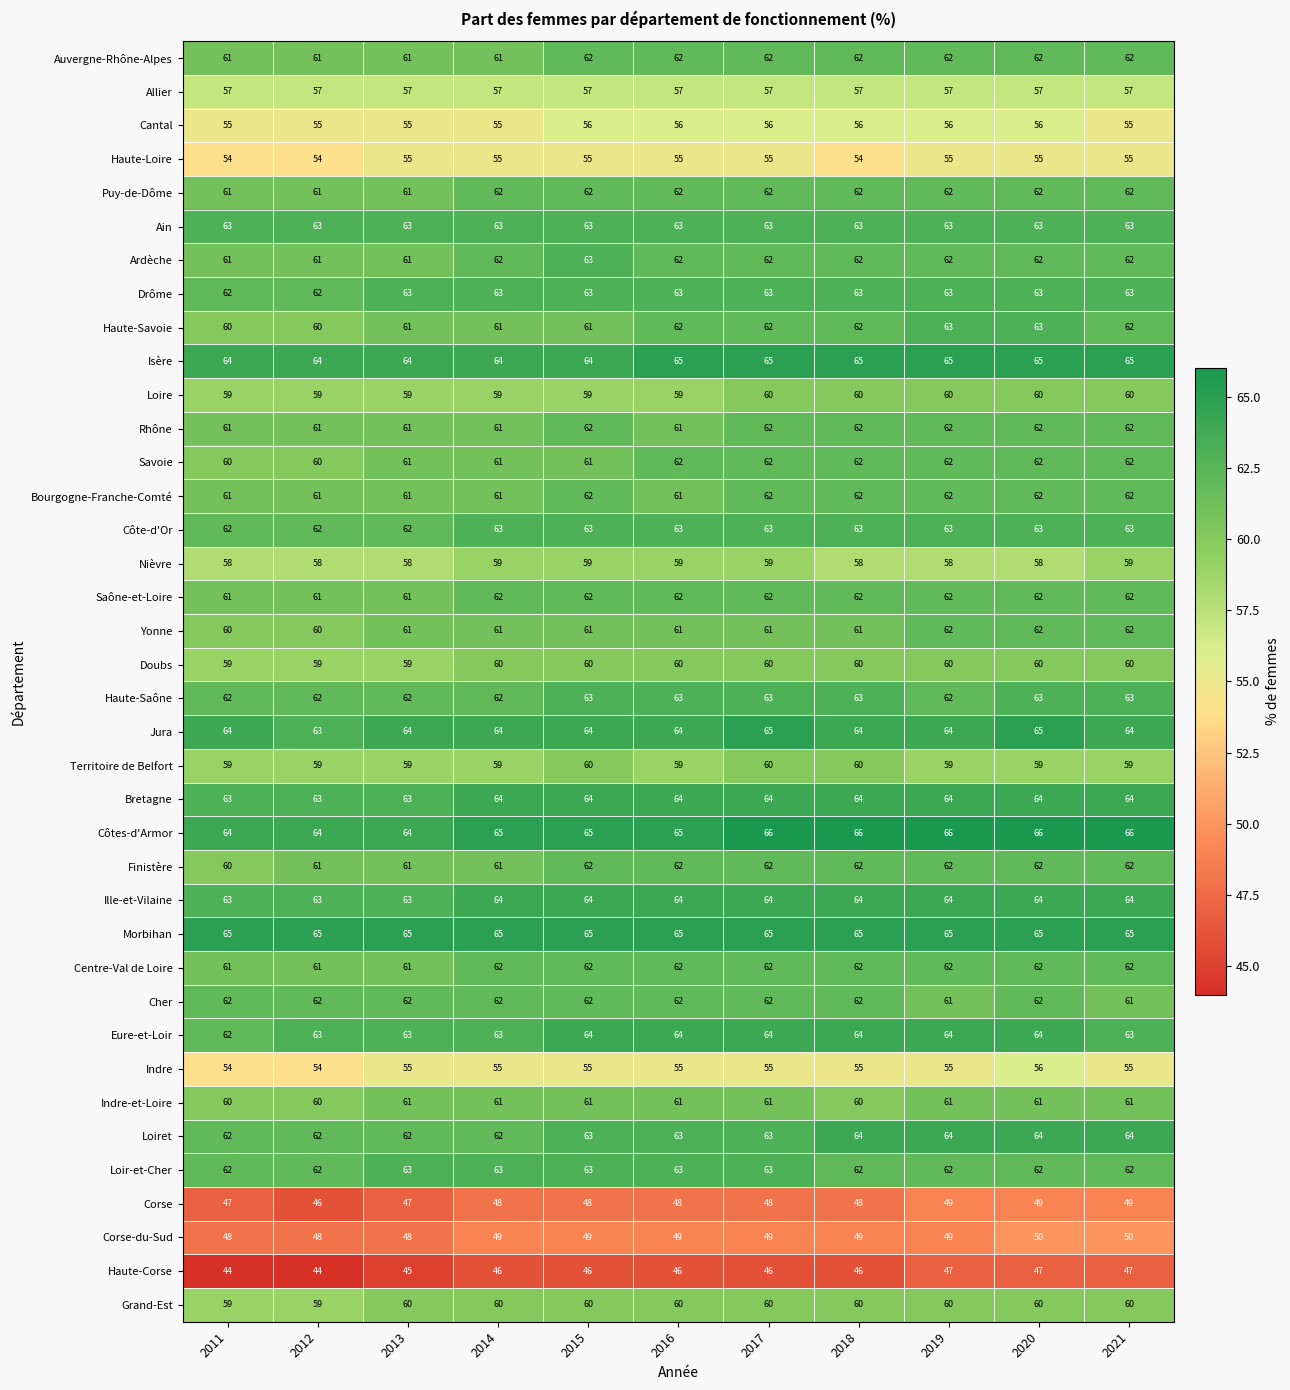

What is the difference between the highest and lowest values at 2018?

20